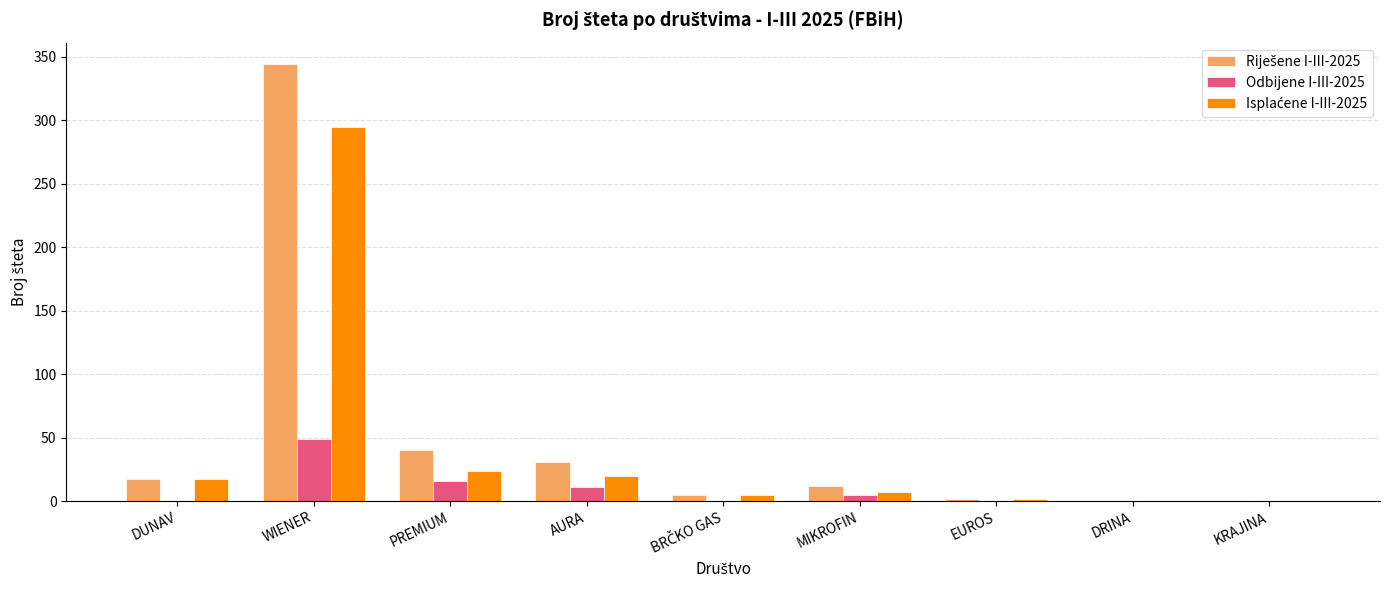

The Odbijene I-III-2025 series shows 0 at EUROS. True or false?

True